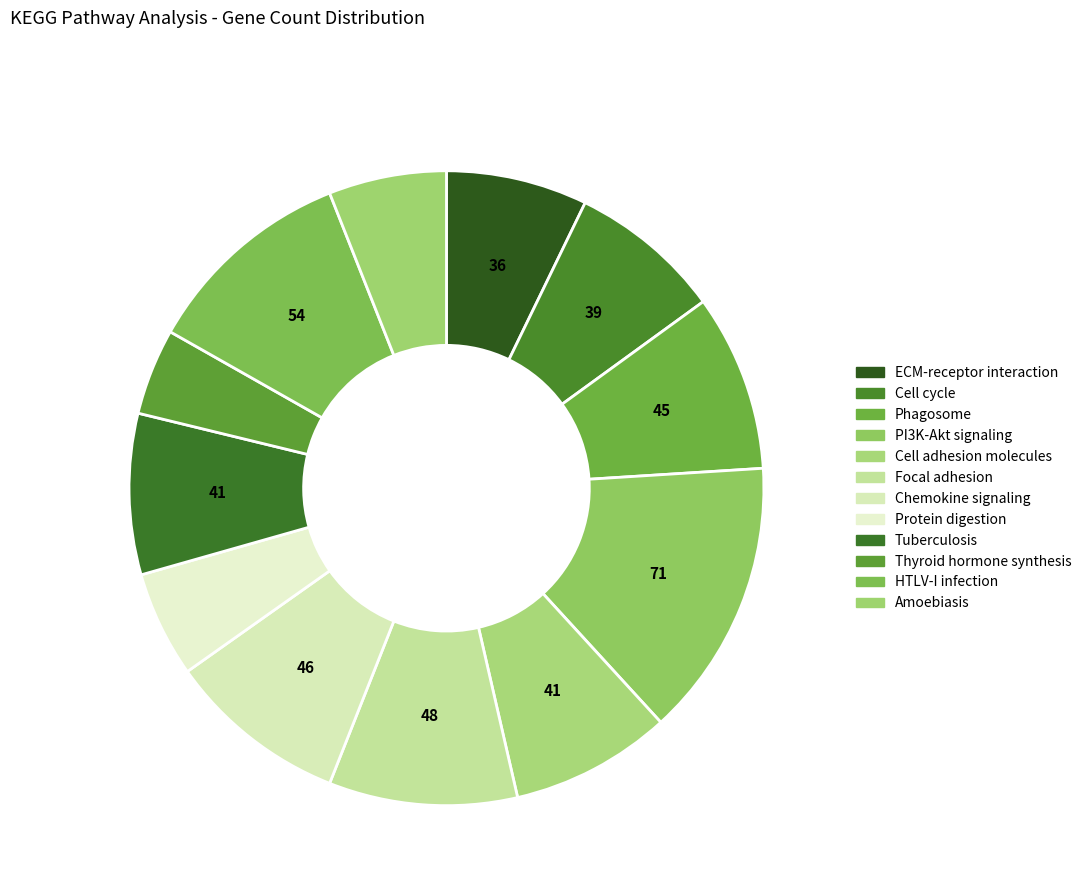

How much of the chart is everything except HTLV-I infection?

89.2%